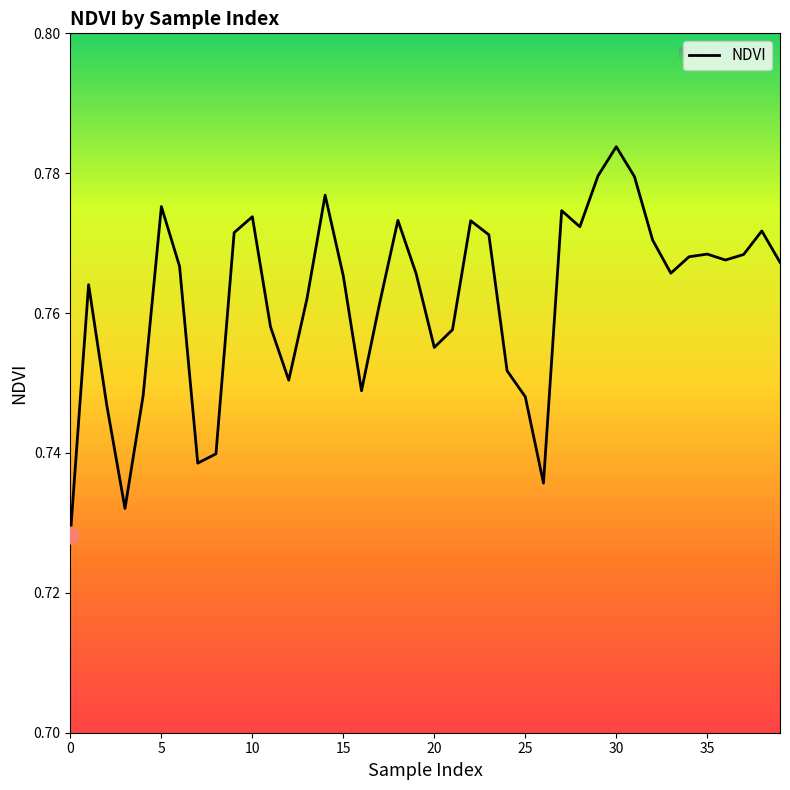

What is the average value?

0.8